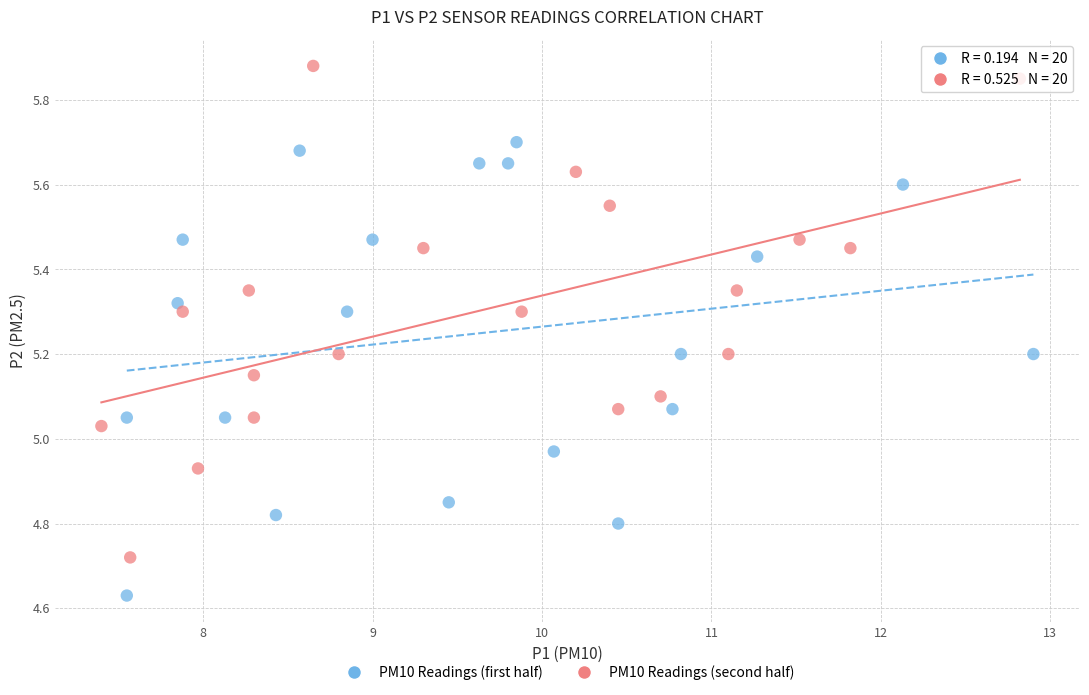

Which series contains the highest Y value?

PM10 Readings (second half)